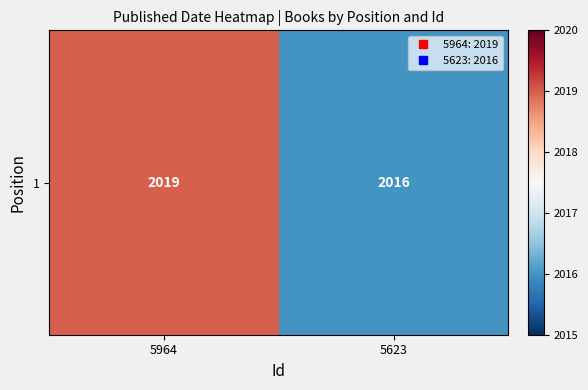

Reading left to right, list all the values displayed in this chart.

2019	2016